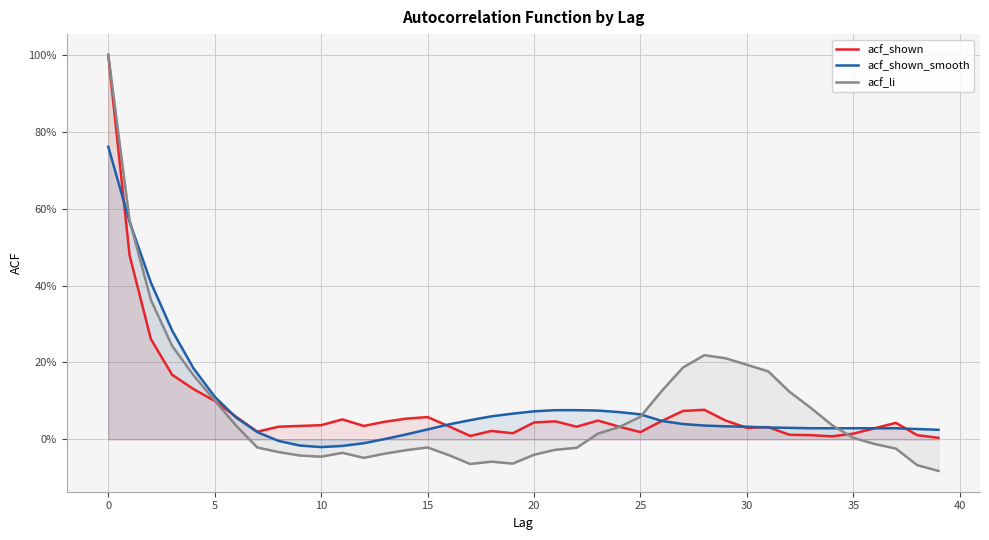

Does the chart display data point markers on the line(s)?

No